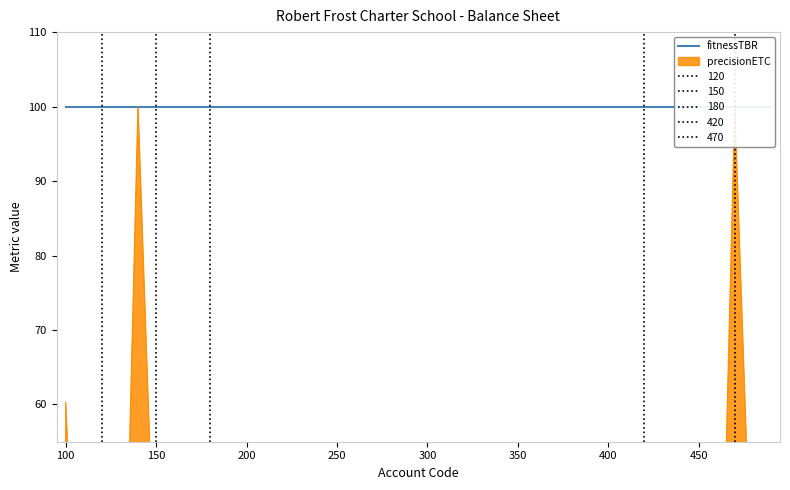

What is the maximum value shown in the chart?

100.0